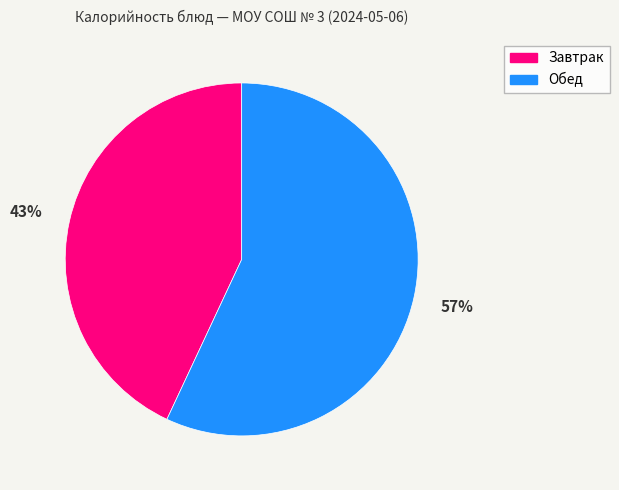

To the nearest percent, what is the difference between the largest and smallest slice percentages?

14%